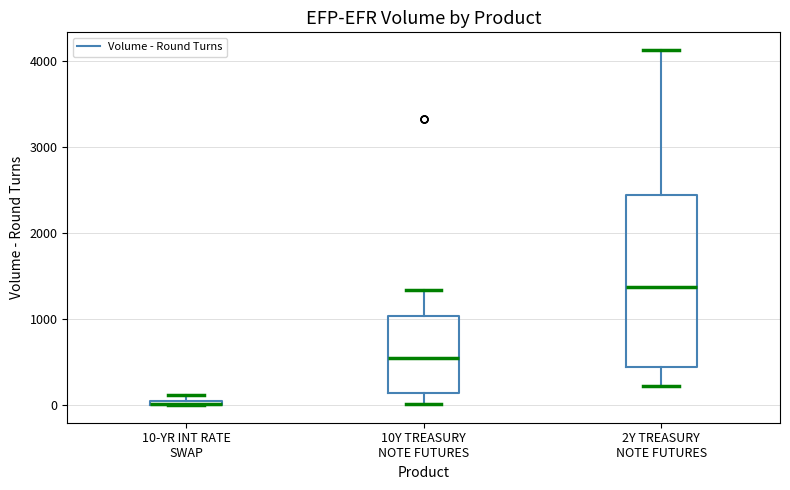

Where does the median line of the box for 10Y TREASURY NOTE FUTURES sit on the y-axis? The values are not printed on the chart, so give them approximately, as read against the axis.

600